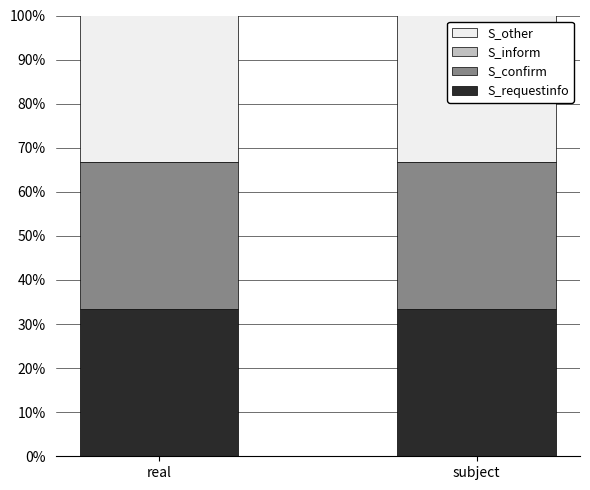

True or false: S_confirm has a value of 0.3 at subject.

True